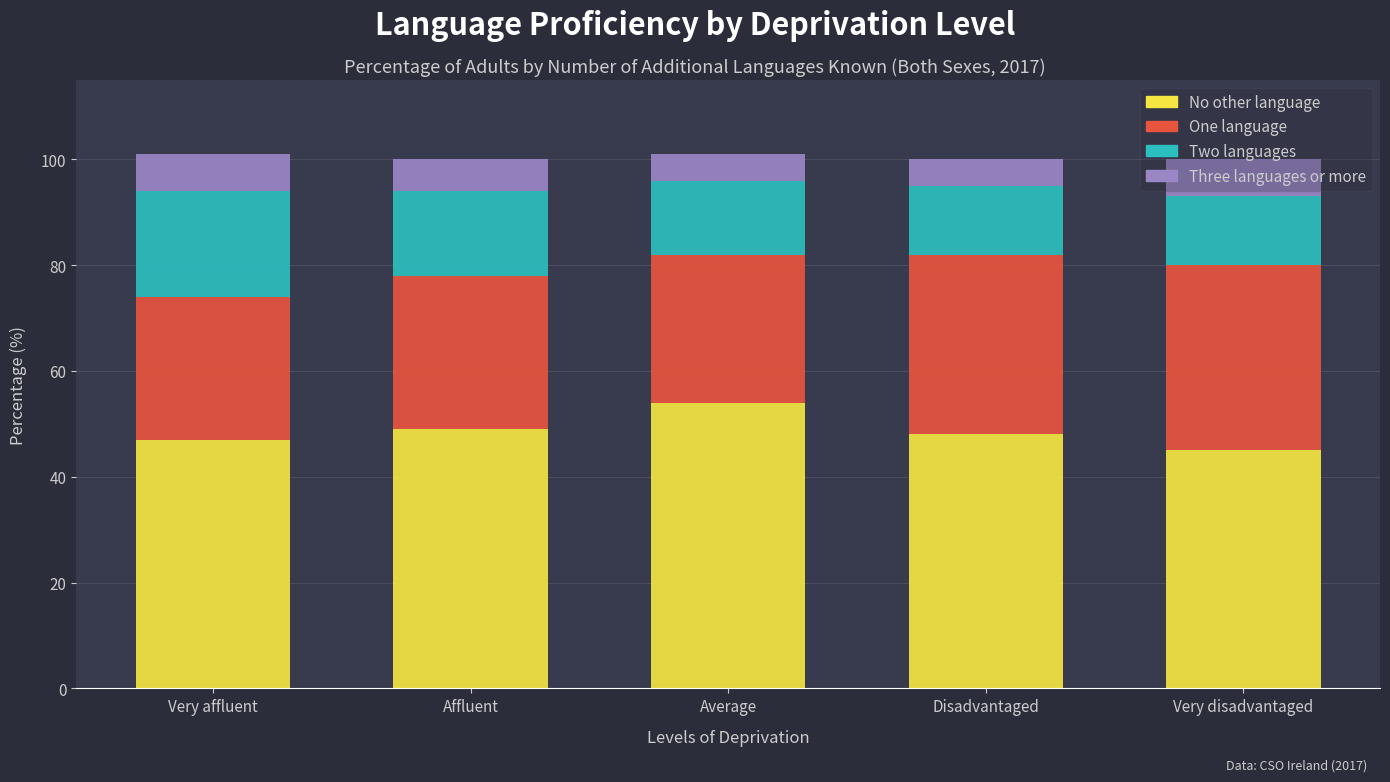

Which category has the highest value in the No other language series?

Average